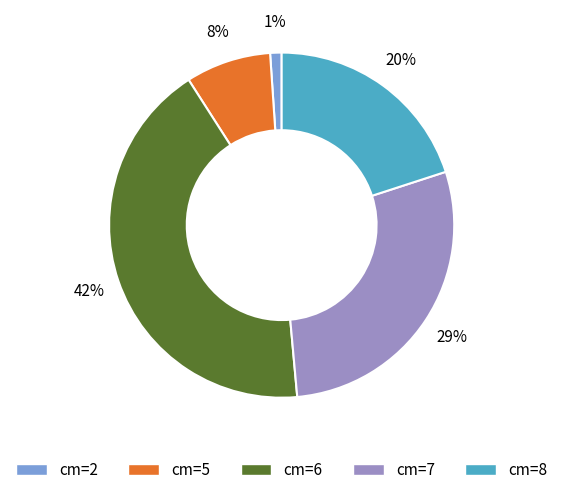

To the nearest percent, what is the difference between the largest and smallest slice percentages?

41%